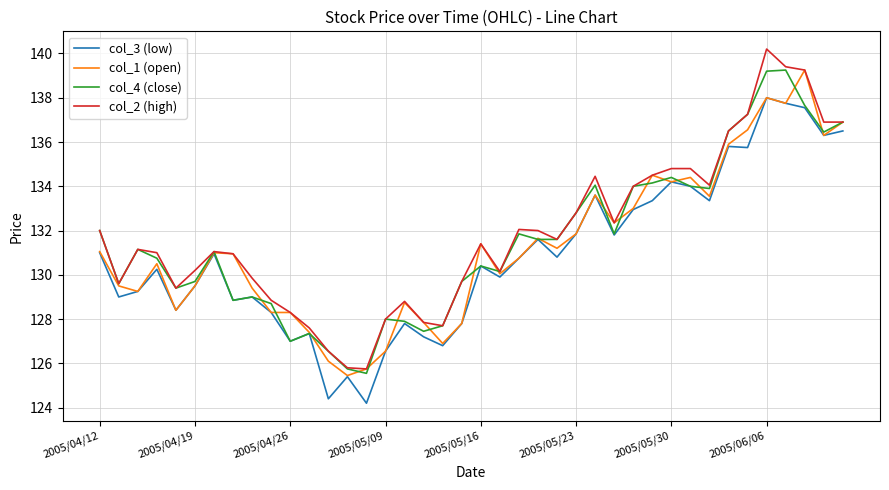

List the series in order of their overall mean, lowest first.

col_3 (low), col_1 (open), col_4 (close), col_2 (high)